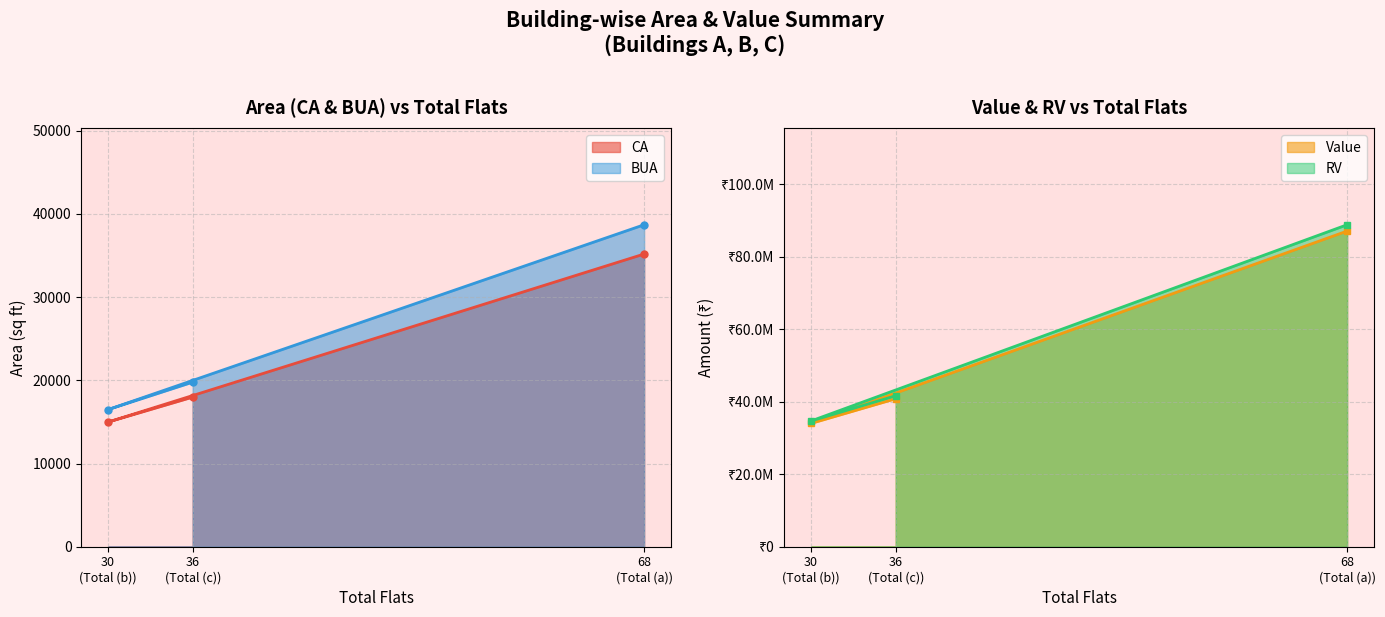

What is the value of the BUA point at the 2nd from the left?

19774